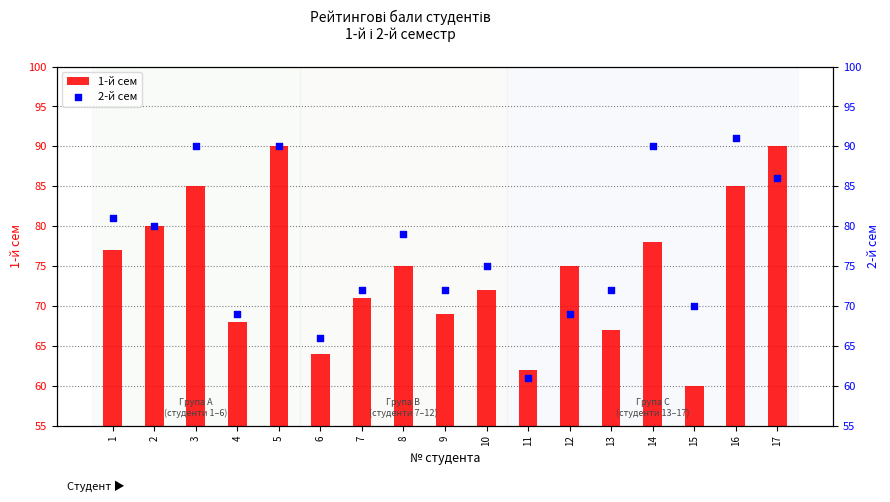

At which category is the sum across all series the highest?

5